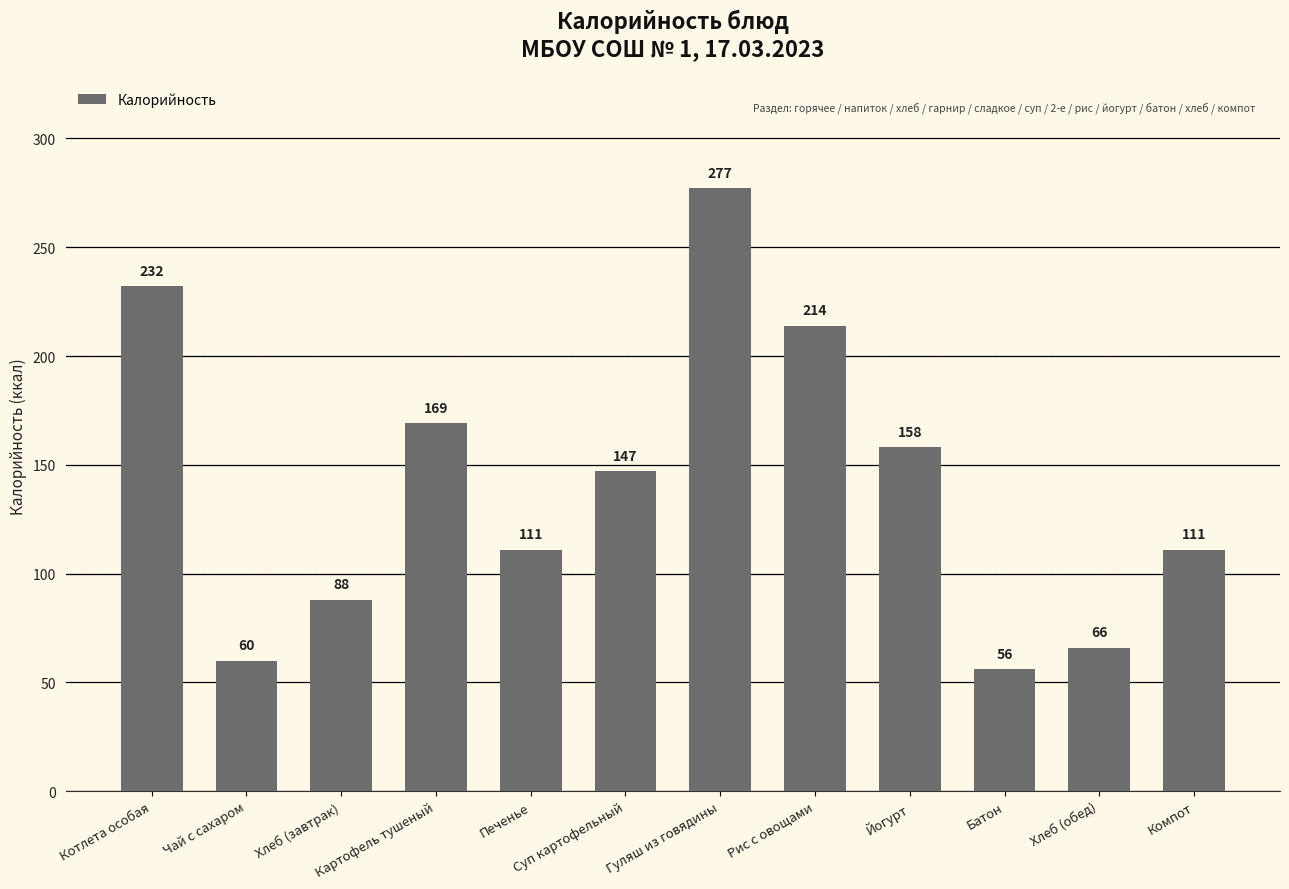

What is the ratio of the value at Хлеб (завтрак) to the value at Гуляш из говядины?

0.3